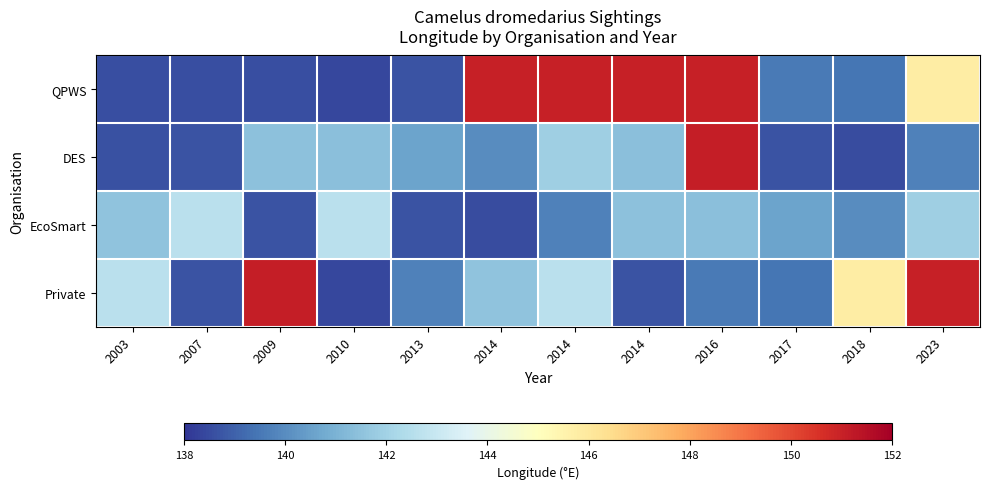

Reading left to right, what are all the values shown in this chart?

QPWS: 2003=138.6	2007=138.5	2009=138.6	2010=138.4	2013=138.7	2014=151.0	2014=151.0	2014=151.0	2016=151.0	2017=139.6	2018=139.4	2023=145.8
DES: 2003=138.6	2007=138.7	2009=141.5	2010=141.4	2013=140.6	2014=140.0	2014=141.9	2014=141.4	2016=151.1	2017=138.7	2018=138.5	2023=139.7
EcoSmart: 2003=141.5	2007=142.6	2009=138.7	2010=142.6	2013=138.7	2014=138.5	2014=139.7	2014=141.5	2016=141.4	2017=140.6	2018=140.0	2023=141.9
Private: 2003=142.6	2007=138.7	2009=151.1	2010=138.4	2013=139.7	2014=141.5	2014=142.6	2014=138.7	2016=139.6	2017=139.4	2018=145.8	2023=151.0